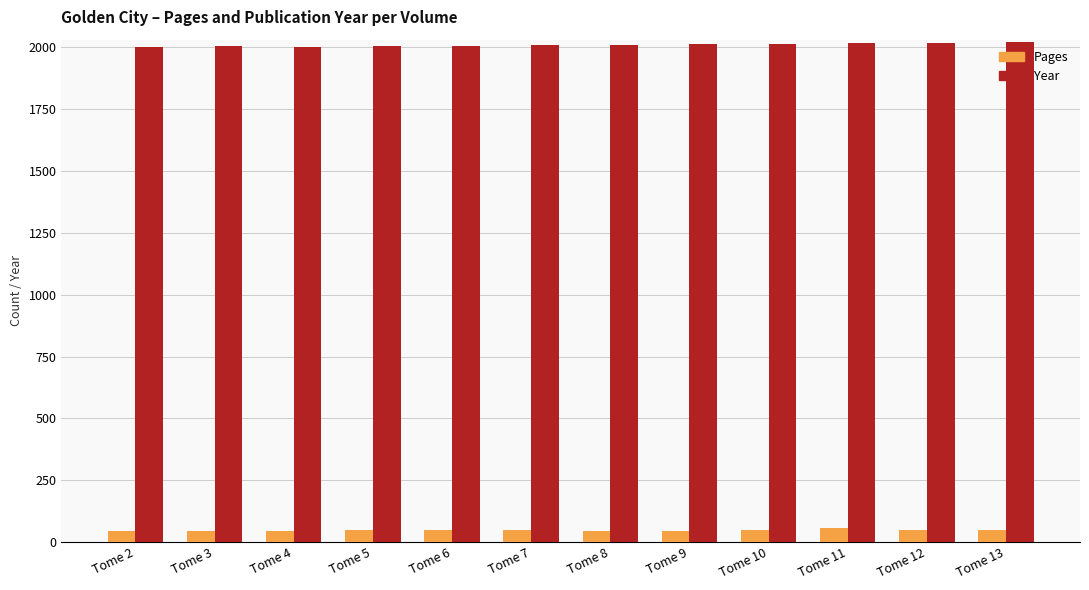

What is the sum of the Year values at Tome 2 and Tome 6?

4007